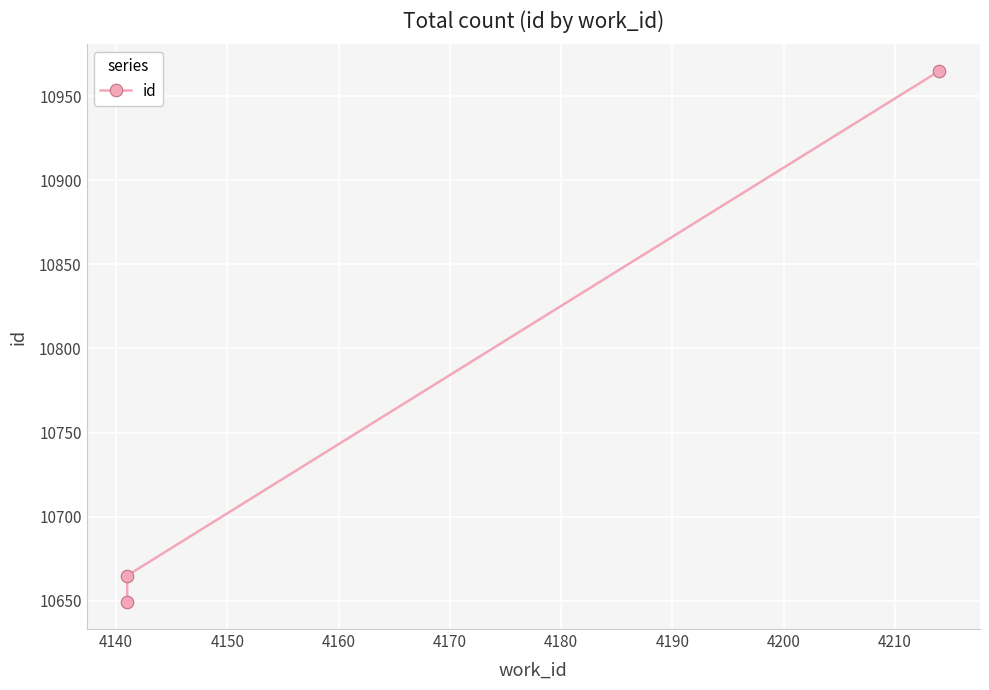

How many data points are less than 10665?

1